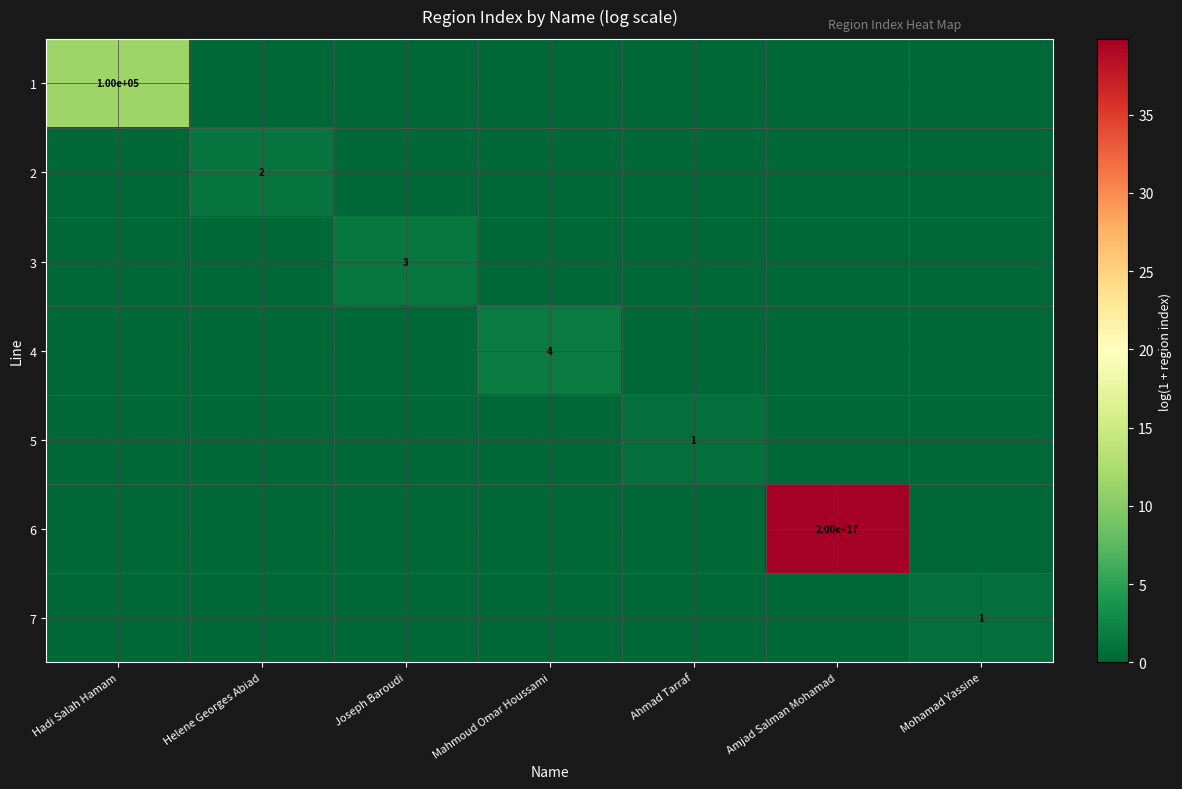

Is it true that 5 equals 0 at Ahmad Tarraf?

False